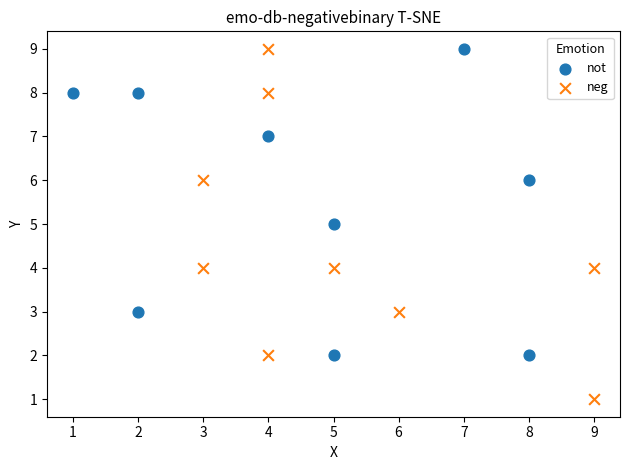

Which series has the largest Y range (max minus min)?

neg